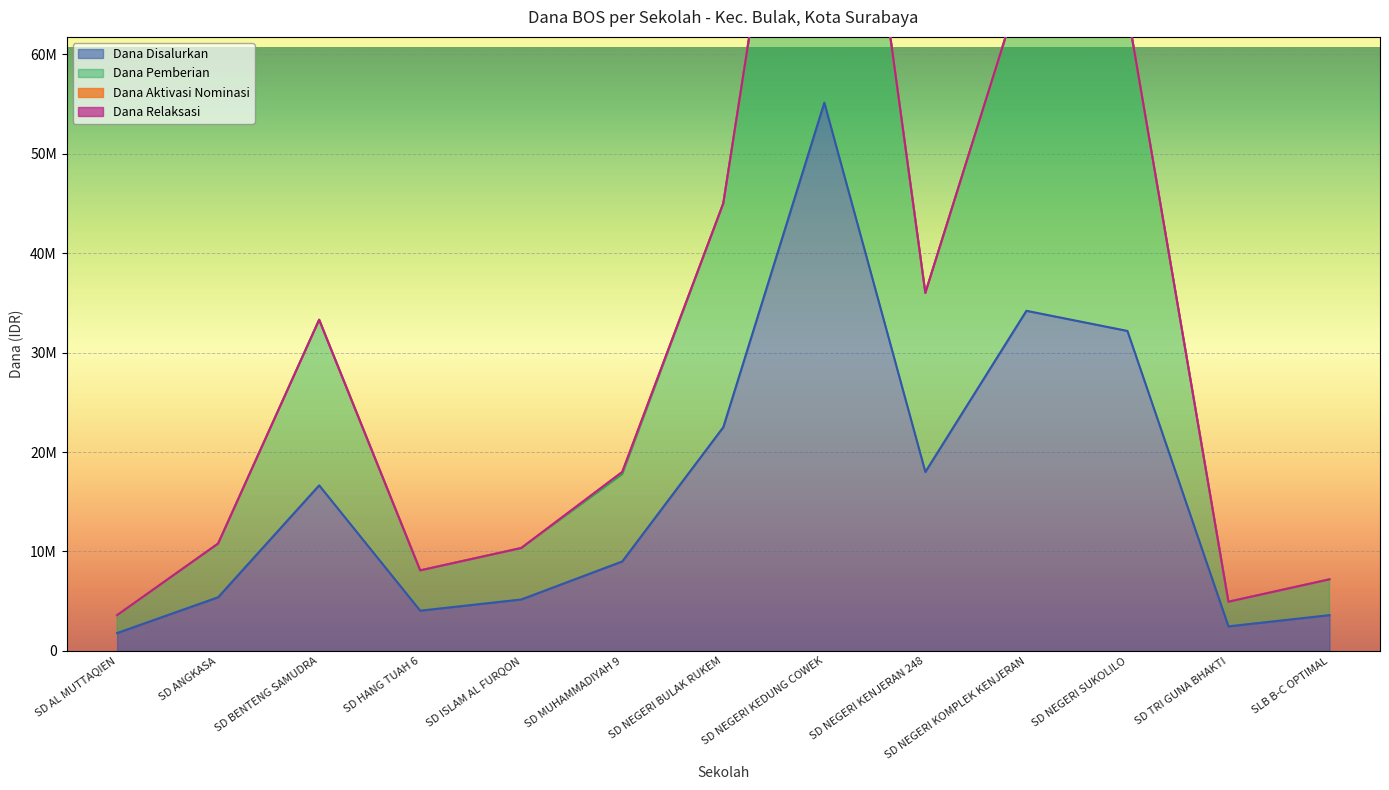

What is the difference between the Dana Disalurkan values at SD ISLAM AL FURQON and SD HANG TUAH 6?

1125000